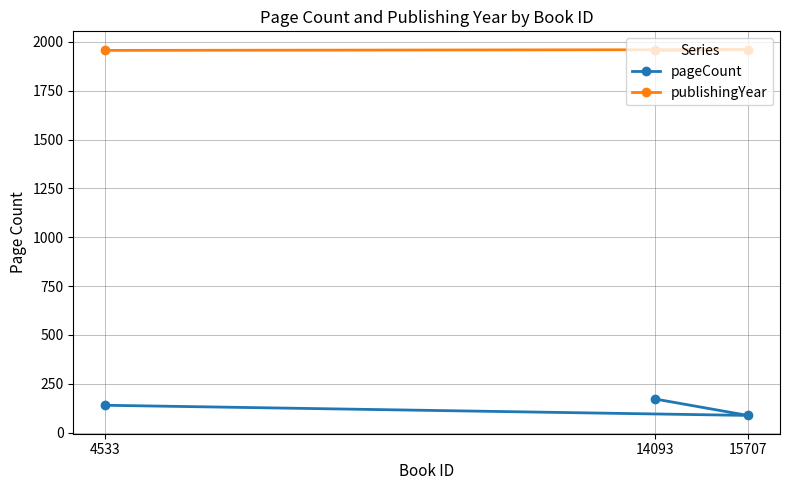

What is the sum of all pageCount values?

400